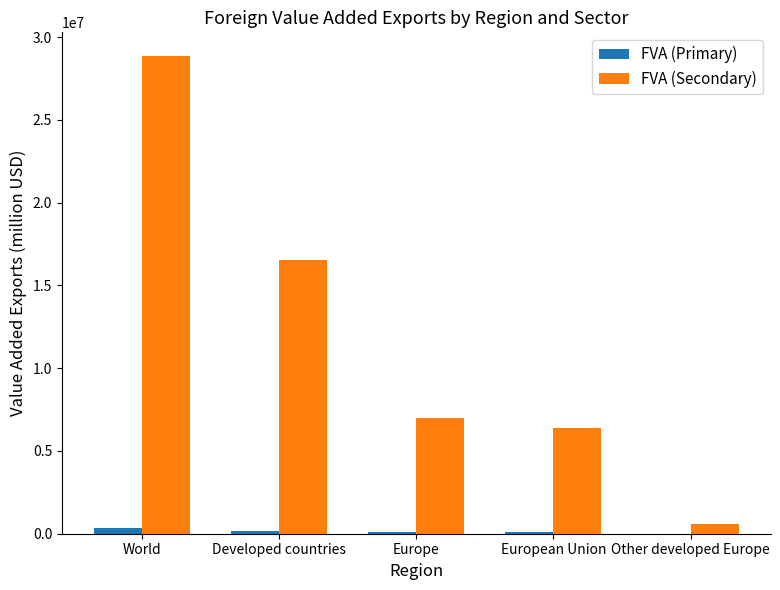

Where is FVA (Secondary) nearest to the value 14722435?

Developed countries